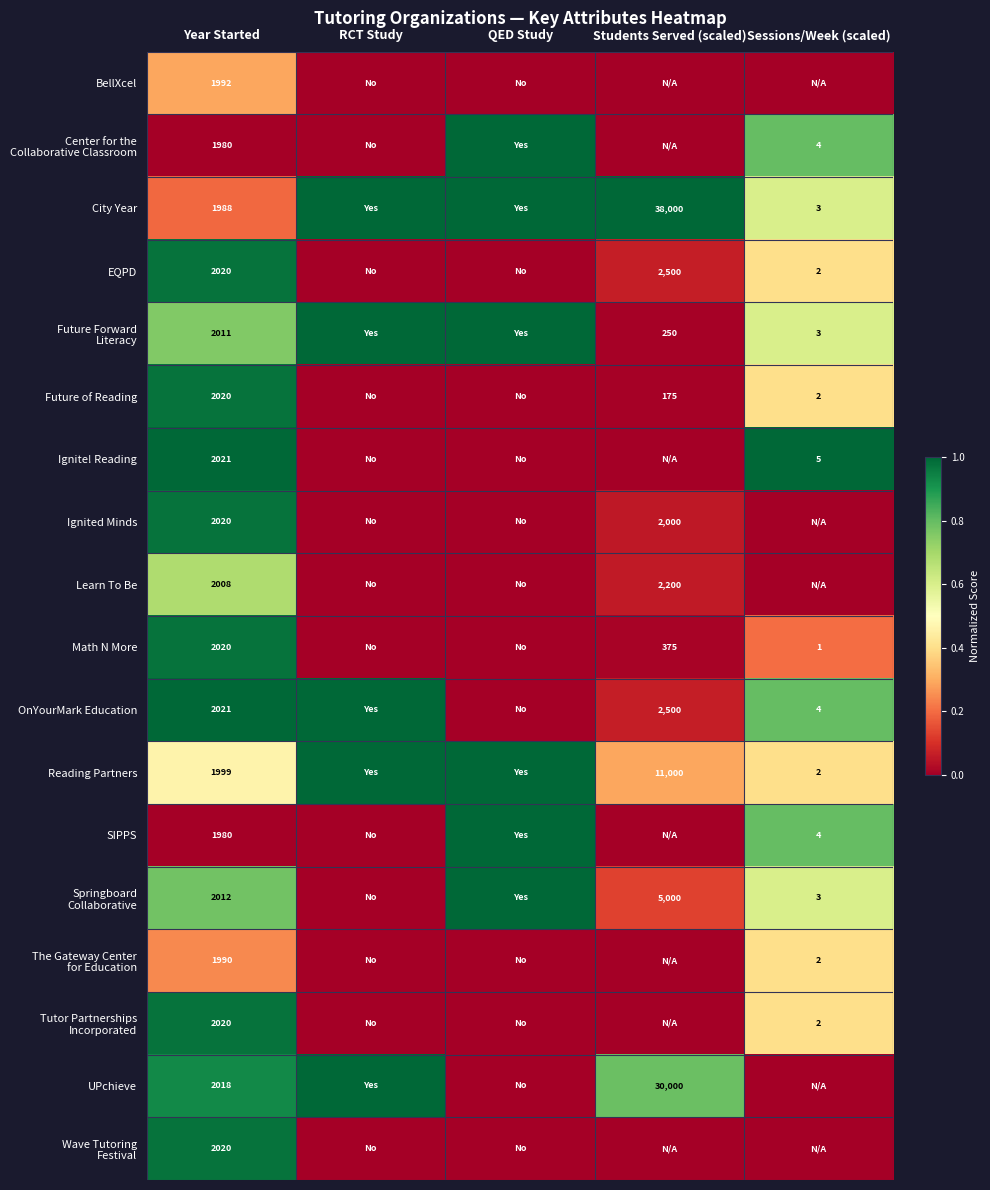

Is it true that Future Forward Literacy equals 1.0 at QED Study?

True